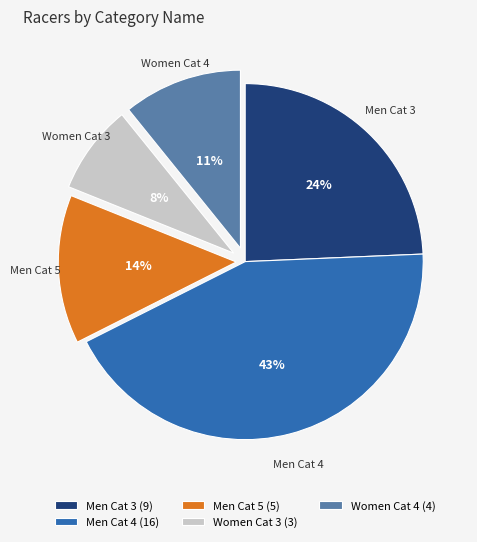

Which slice is the smallest?

Women Cat 3